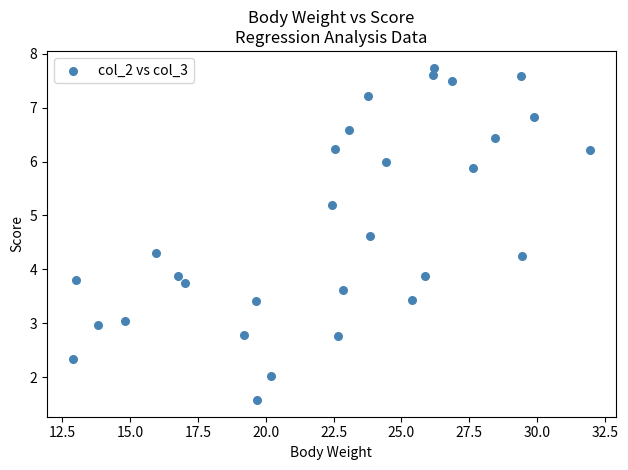

What is the range of Y values (max minus min)?

6.2